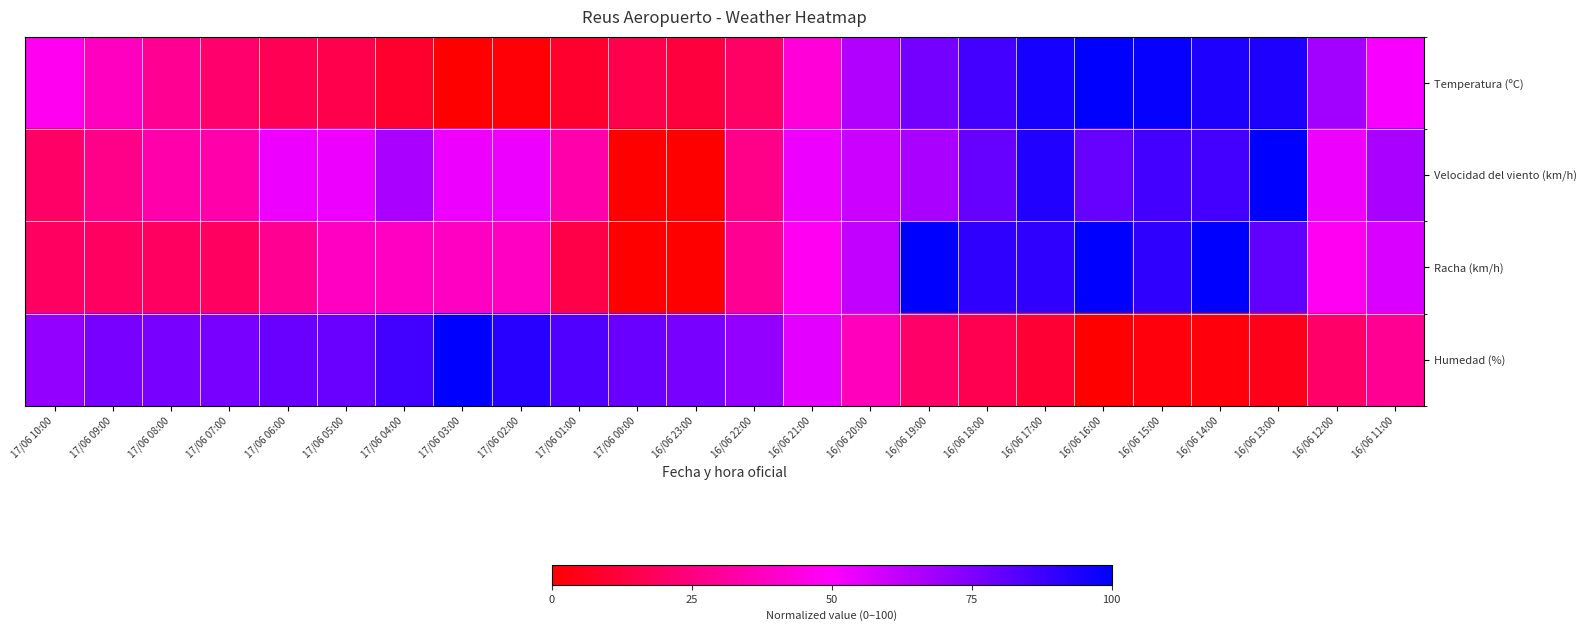

Reading left to right, list all the values displayed in this chart.

Temperatura (ºC): 17/06 10:00=47.0	17/06 09:00=37.9	17/06 08:00=28.8	17/06 07:00=21.2	17/06 06:00=16.7	17/06 05:00=15.2	17/06 04:00=9.1	17/06 03:00=0.0	17/06 02:00=1.5	17/06 01:00=9.1	17/06 00:00=15.2	16/06 23:00=12.1	16/06 22:00=19.7	16/06 21:00=42.4	16/06 20:00=65.2	16/06 19:00=77.3	16/06 18:00=86.4	16/06 17:00=95.5	16/06 16:00=100.0	16/06 15:00=98.5	16/06 14:00=93.9	16/06 13:00=93.9	16/06 12:00=68.2	16/06 11:00=51.5
Velocidad del viento (km/h): 17/06 10:00=20.0	17/06 09:00=26.7	17/06 08:00=33.3	17/06 07:00=33.3	17/06 06:00=53.3	17/06 05:00=53.3	17/06 04:00=66.7	17/06 03:00=53.3	17/06 02:00=53.3	17/06 01:00=33.3	17/06 00:00=0.0	16/06 23:00=0.0	16/06 22:00=26.7	16/06 21:00=53.3	16/06 20:00=60.0	16/06 19:00=66.7	16/06 18:00=80.0	16/06 17:00=93.3	16/06 16:00=80.0	16/06 15:00=86.7	16/06 14:00=86.7	16/06 13:00=100.0	16/06 12:00=53.3	16/06 11:00=66.7
Racha (km/h): 17/06 10:00=19.0	17/06 09:00=19.0	17/06 08:00=19.0	17/06 07:00=19.0	17/06 06:00=28.6	17/06 05:00=38.1	17/06 04:00=38.1	17/06 03:00=38.1	17/06 02:00=38.1	17/06 01:00=14.3	17/06 00:00=0.0	16/06 23:00=0.0	16/06 22:00=28.6	16/06 21:00=47.6	16/06 20:00=61.9	16/06 19:00=100.0	16/06 18:00=90.5	16/06 17:00=90.5	16/06 16:00=100.0	16/06 15:00=90.5	16/06 14:00=100.0	16/06 13:00=81.0	16/06 12:00=47.6	16/06 11:00=57.1
Humedad (%): 17/06 10:00=71.1	17/06 09:00=76.3	17/06 08:00=76.3	17/06 07:00=76.3	17/06 06:00=78.9	17/06 05:00=78.9	17/06 04:00=86.8	17/06 03:00=100.0	17/06 02:00=92.1	17/06 01:00=84.2	17/06 00:00=78.9	16/06 23:00=76.3	16/06 22:00=71.1	16/06 21:00=55.3	16/06 20:00=36.8	16/06 19:00=21.1	16/06 18:00=15.8	16/06 17:00=10.5	16/06 16:00=0.0	16/06 15:00=2.6	16/06 14:00=2.6	16/06 13:00=5.3	16/06 12:00=21.1	16/06 11:00=28.9